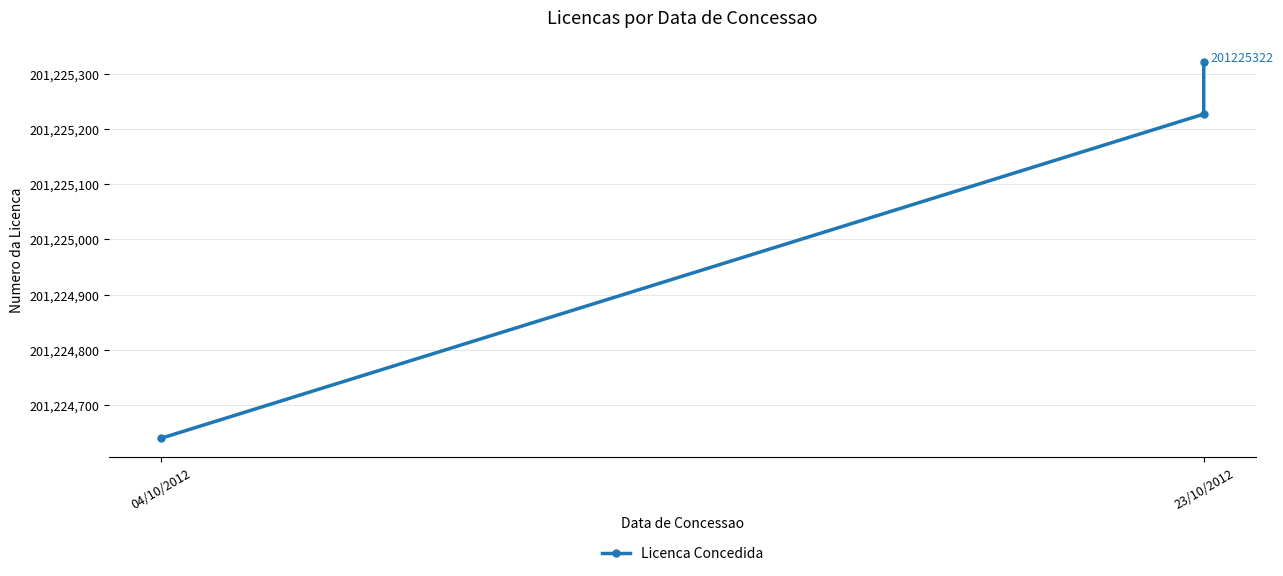

The value at 04/10/2012 is 330604327. True or false?

False